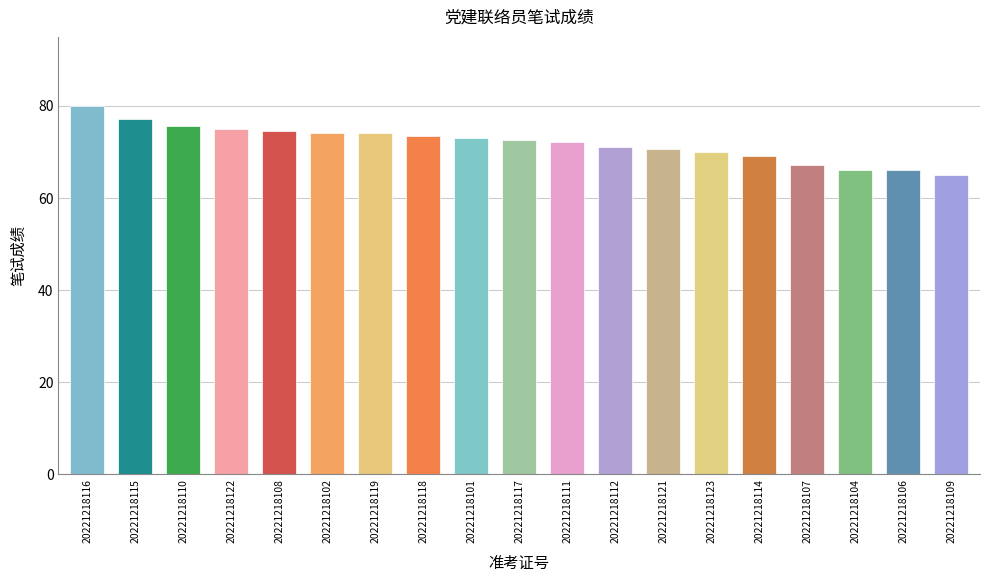

What is the change in value from 20221218117 to 20221218106?

-6.5